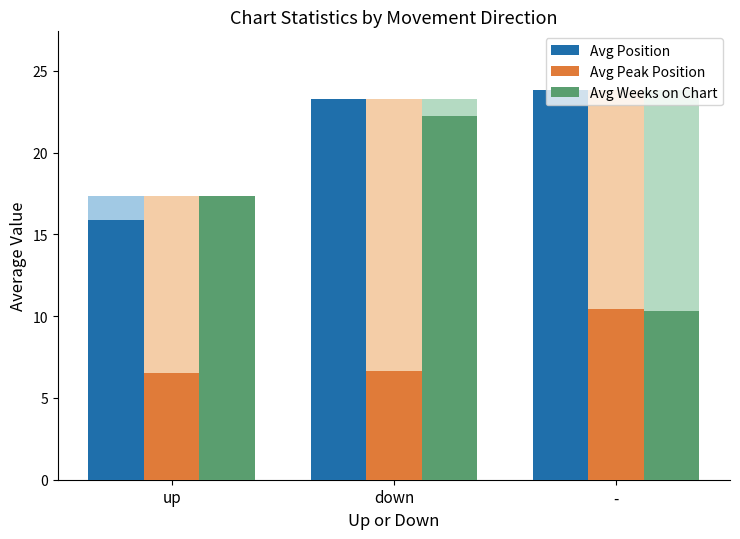

At which category is the sum across all series the highest?

down